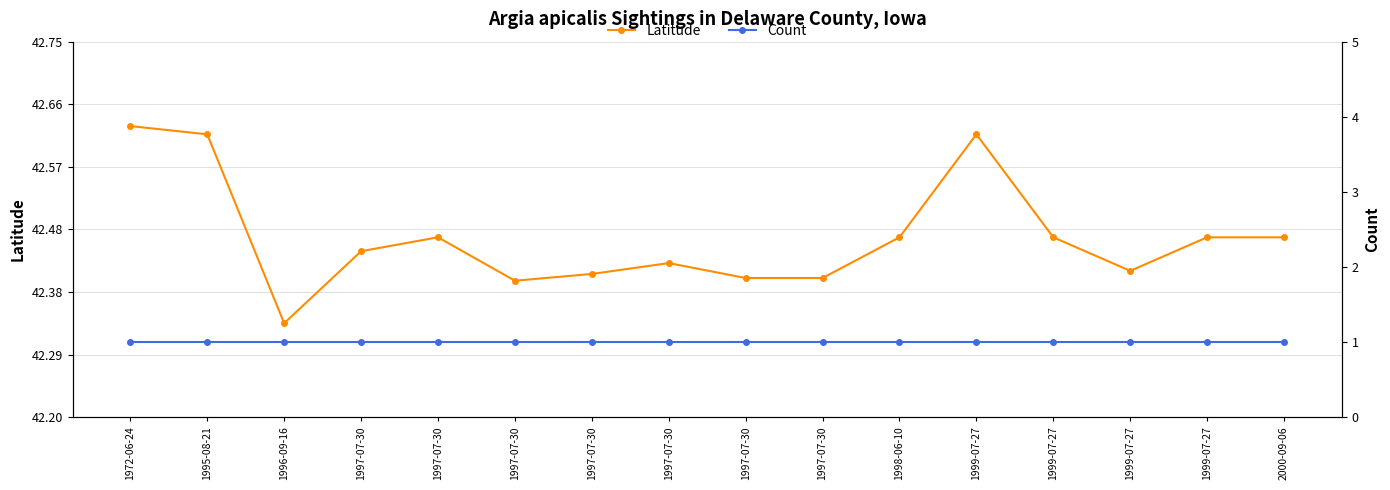

Which series has the largest total across all categories?

Latitude